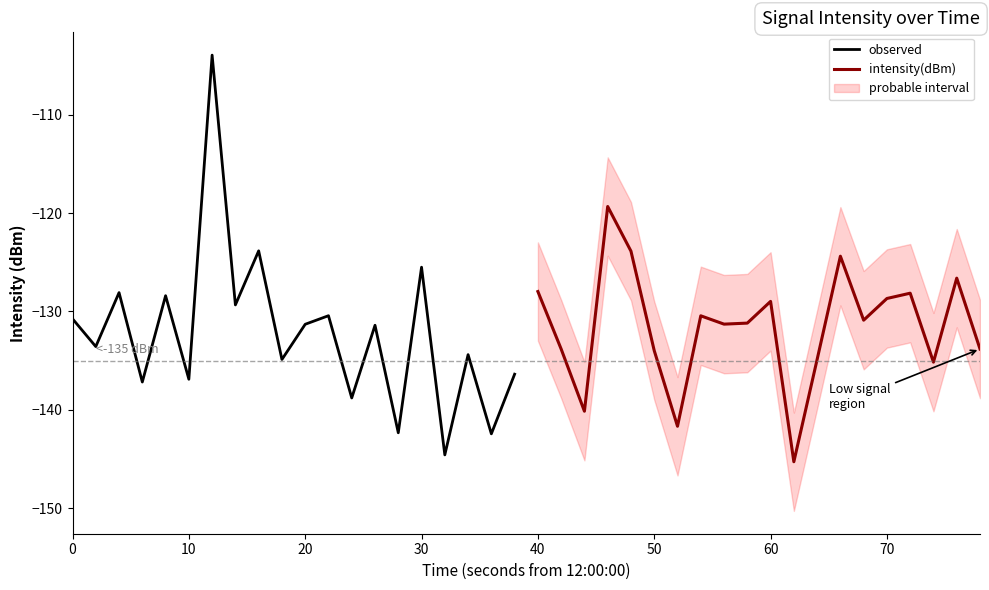

The observed series shows -46.7 at 10. True or false?

False